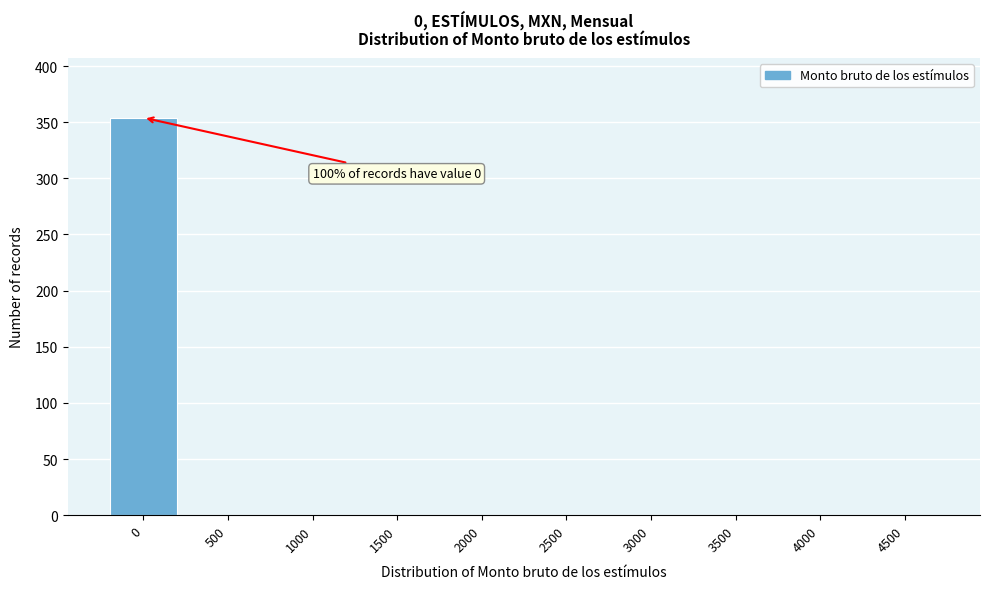

Reading left to right, list all the values displayed in this chart.

0=354	500=0	1000=0	1500=0	2000=0	2500=0	3000=0	3500=0	4000=0	4500=0